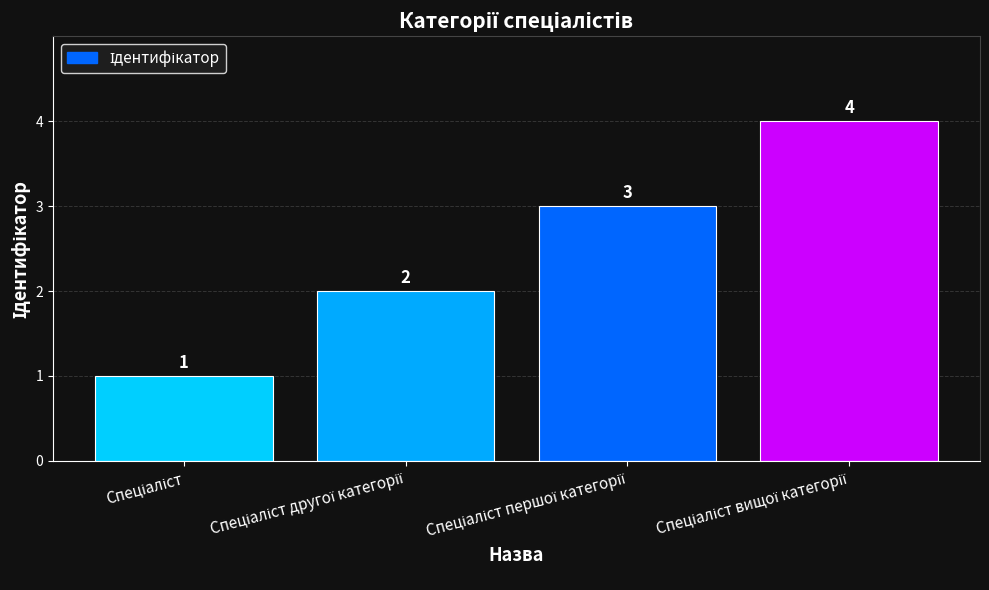

What is the greatest value displayed?

4